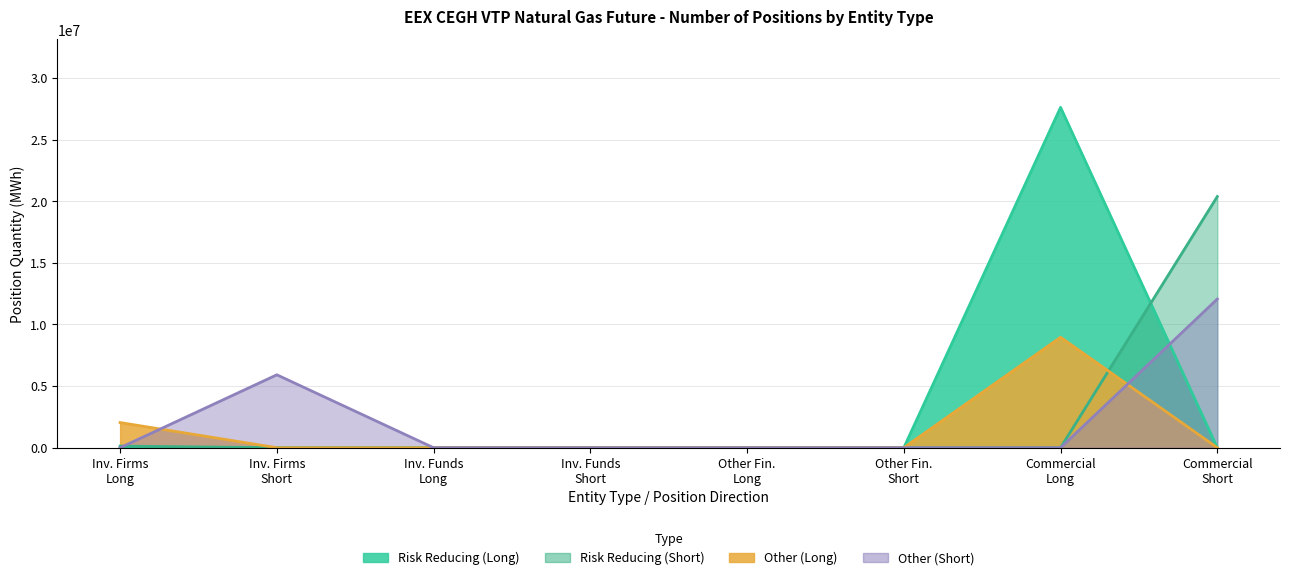

How many lines are shown in the chart?

4